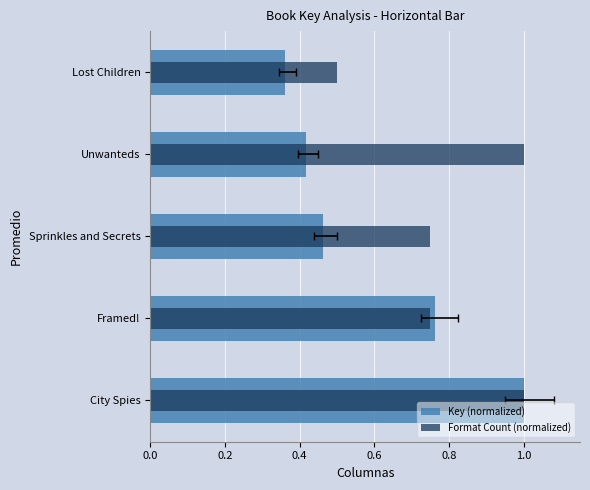

What is the sum of the Key (normalized) values at Lost Children and Sprinkles and Secrets?

0.8